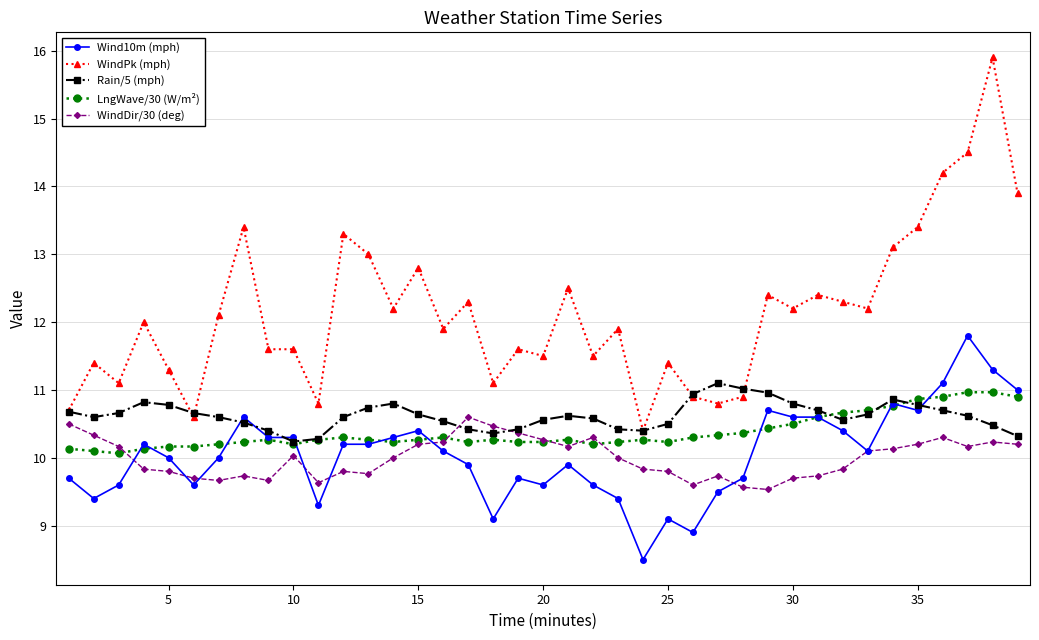

What is the minimum value shown in the chart?

8.5